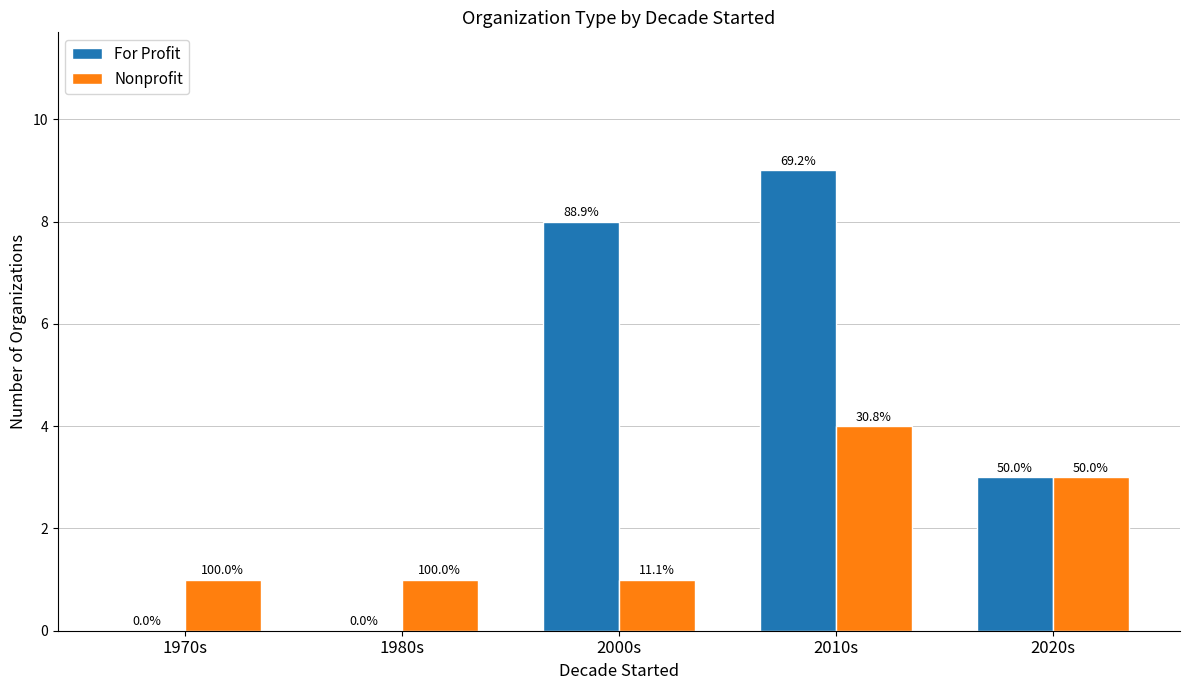

What are all the series names shown in the legend?

For Profit, Nonprofit